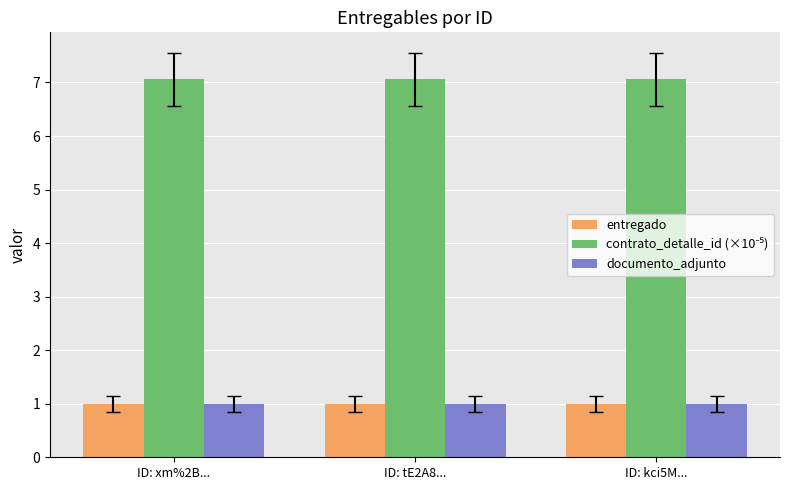

What is the maximum value for entregado?

1.0